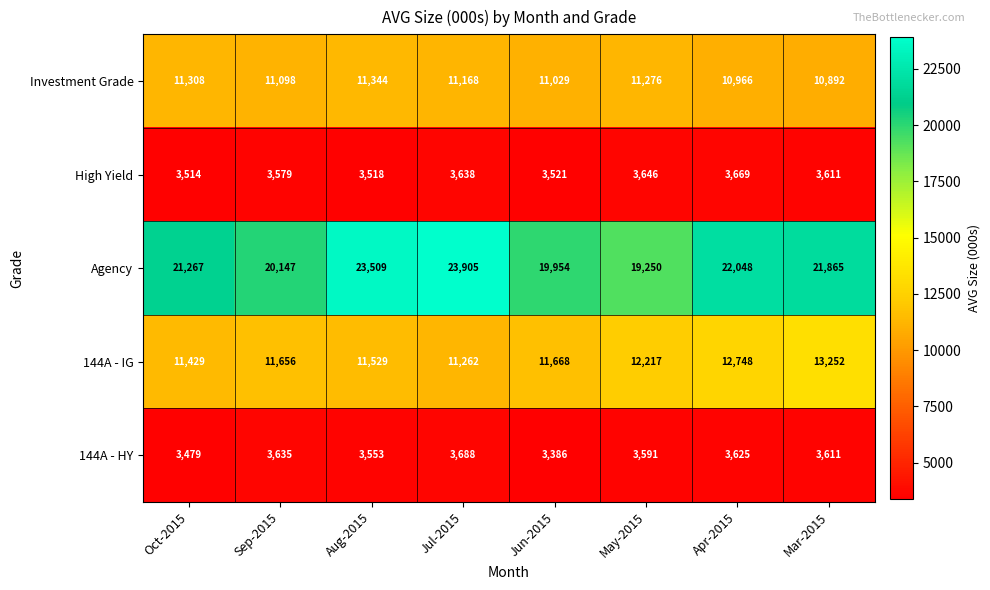

What is the spread (max minus min) of values at May-2015?

15659